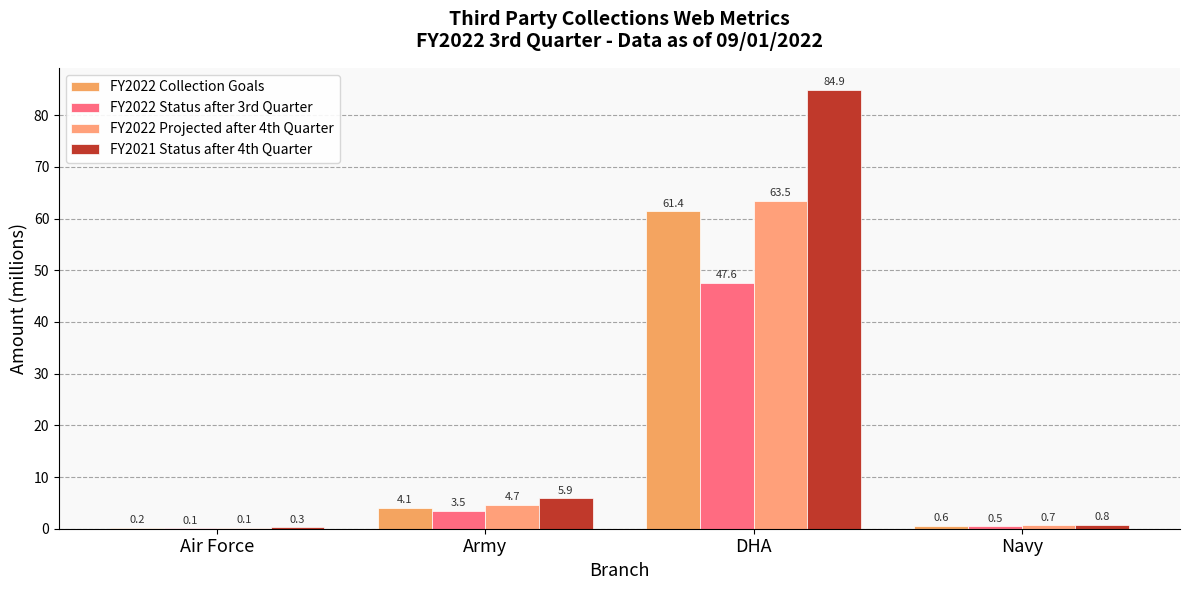

Between Army and Air Force, which is larger?

Army